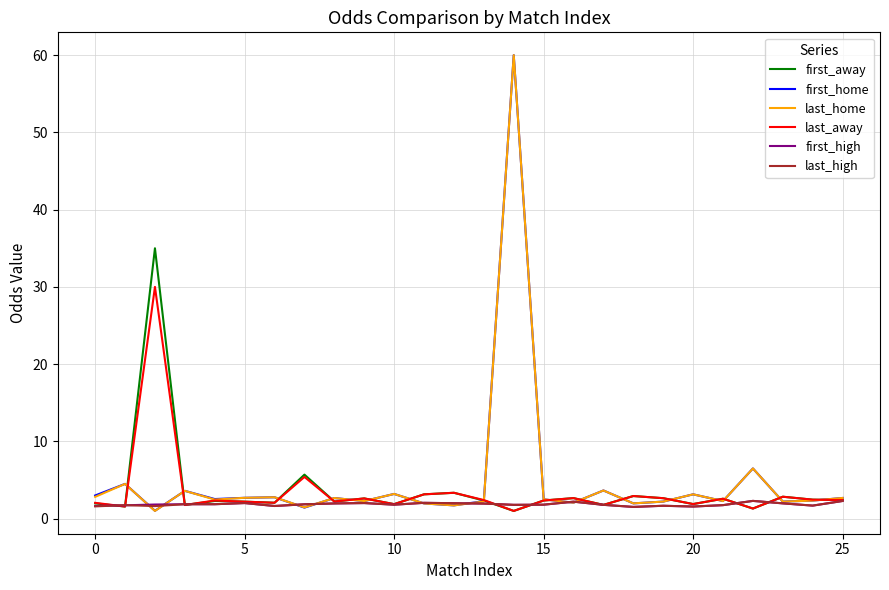

What is the maximum value shown in the chart?

60.0